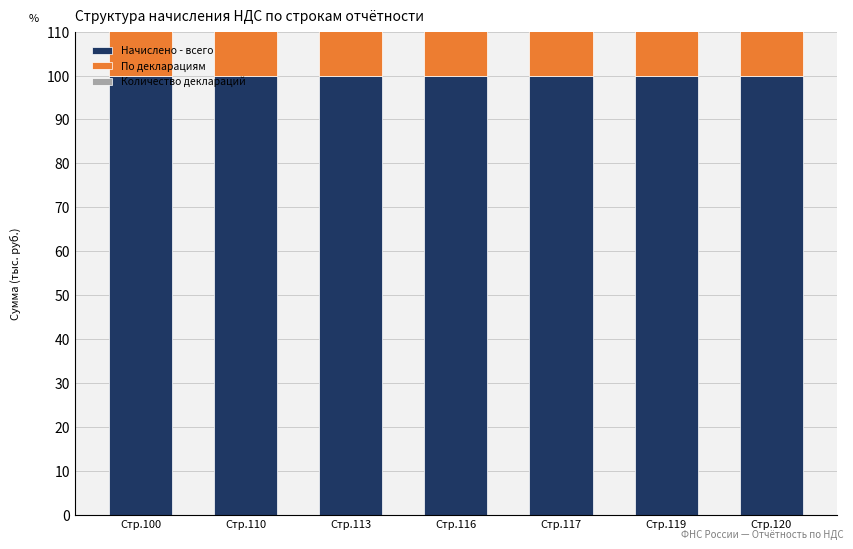

Which series changed the most between Стр.117 and Стр.119?

По декларациям